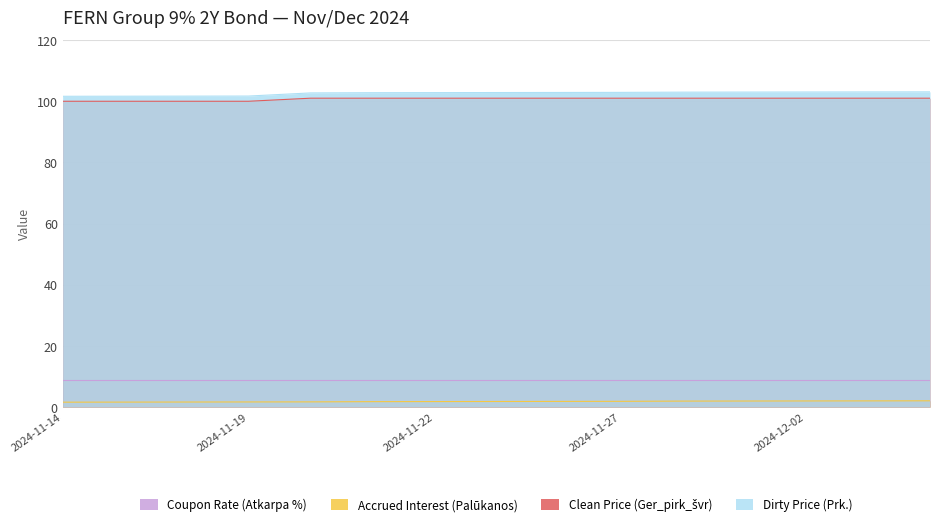

True or false: Accrued Interest (Palūkanos) has more than 0 interior local peaks.

False